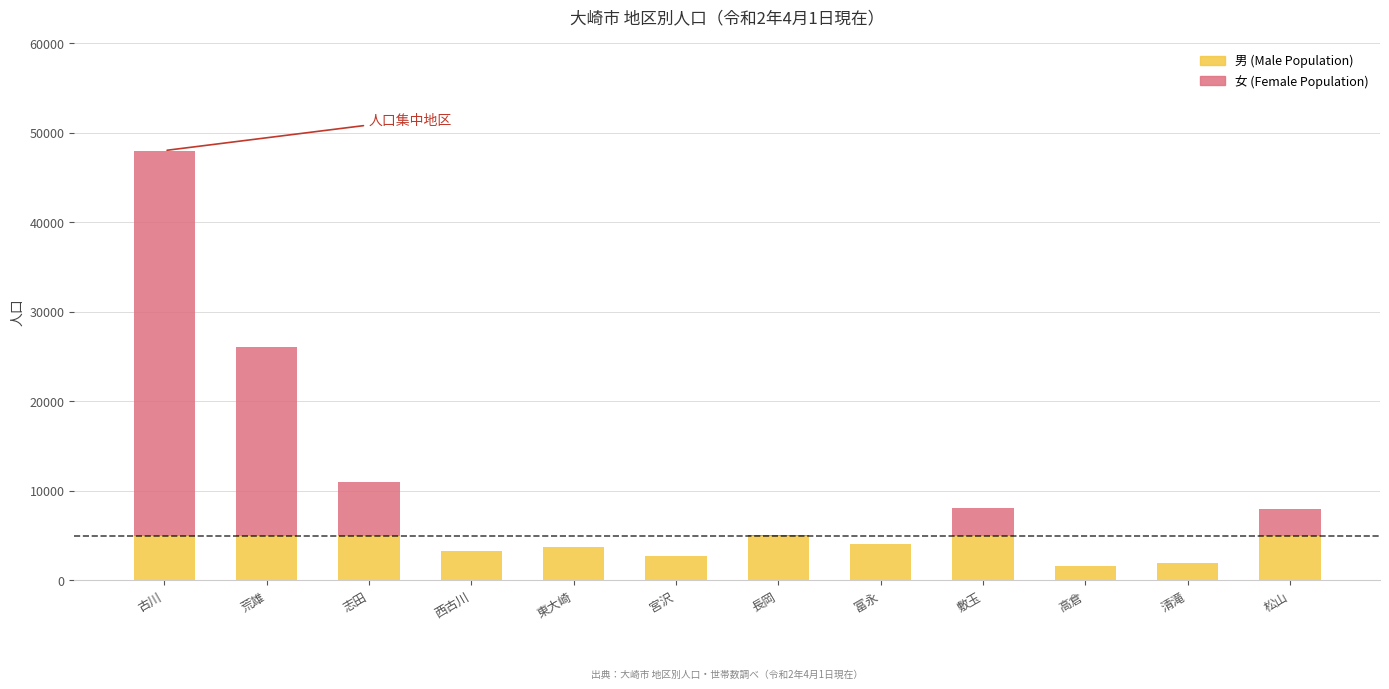

What is the total value across all series at 古川?

48008